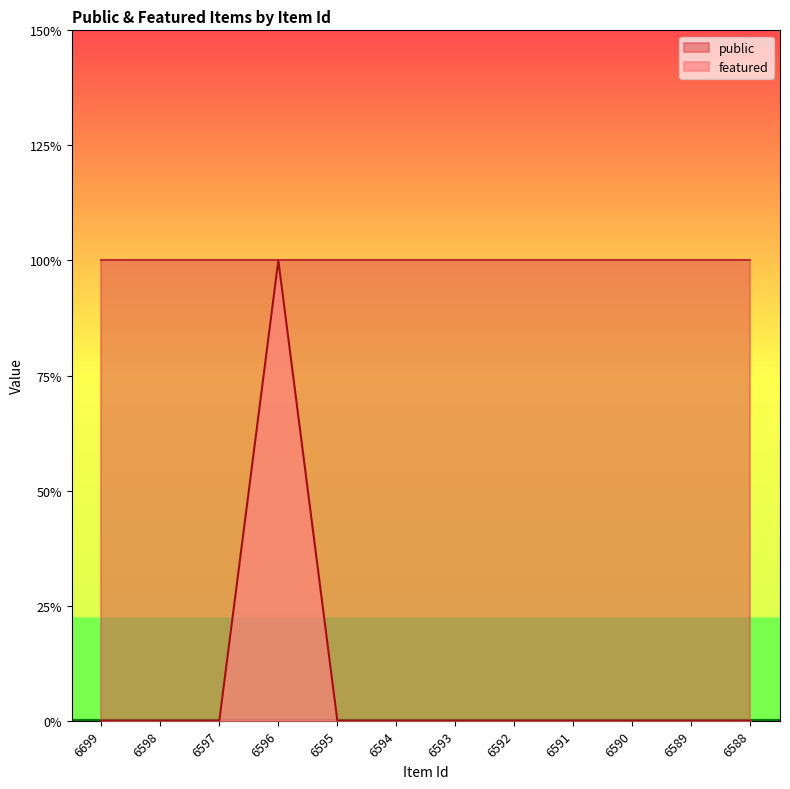

How many categories are shown in the chart?

12